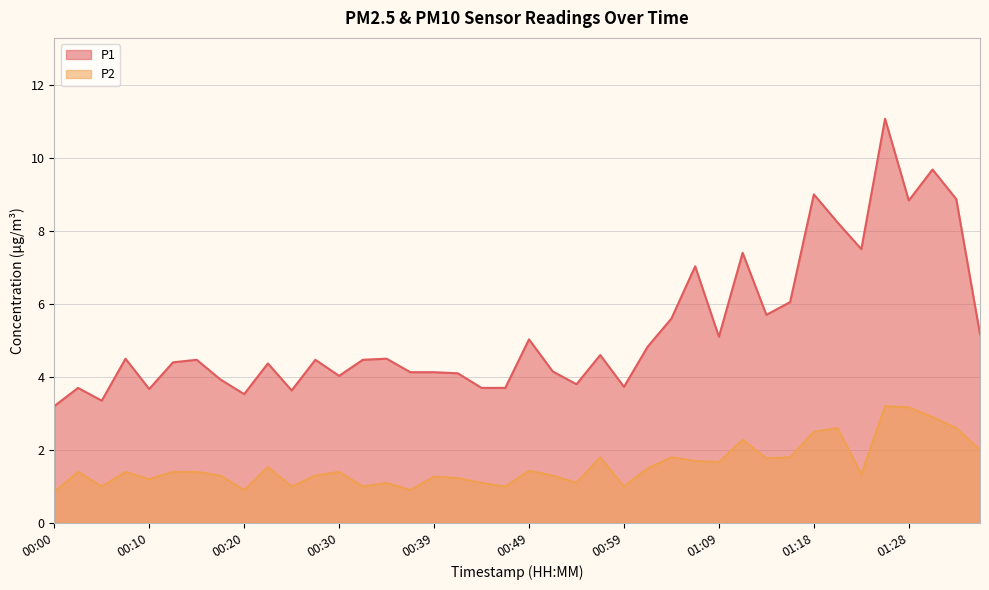

Reading left to right, extract all data points from this chart.

P1: 3.2	3.7	3.4	4.5	3.7	4.4	4.5	3.9	3.5	4.4	3.6	4.5	4.0	4.5	4.5	4.1	4.1	4.1	3.7	3.7	5.0	4.2	3.8	4.6	3.7	4.8	5.6	7.0	5.1	7.4	5.7	6.0	9.0	8.2	7.5	11.1	8.8	9.7	8.9	5.2
P2: 0.8	1.4	1.0	1.4	1.2	1.4	1.4	1.3	0.9	1.5	1.0	1.3	1.4	1.0	1.1	0.9	1.3	1.2	1.1	1.0	1.4	1.3	1.1	1.8	1.0	1.5	1.8	1.7	1.7	2.3	1.8	1.8	2.5	2.6	1.3	3.2	3.2	2.9	2.6	2.0